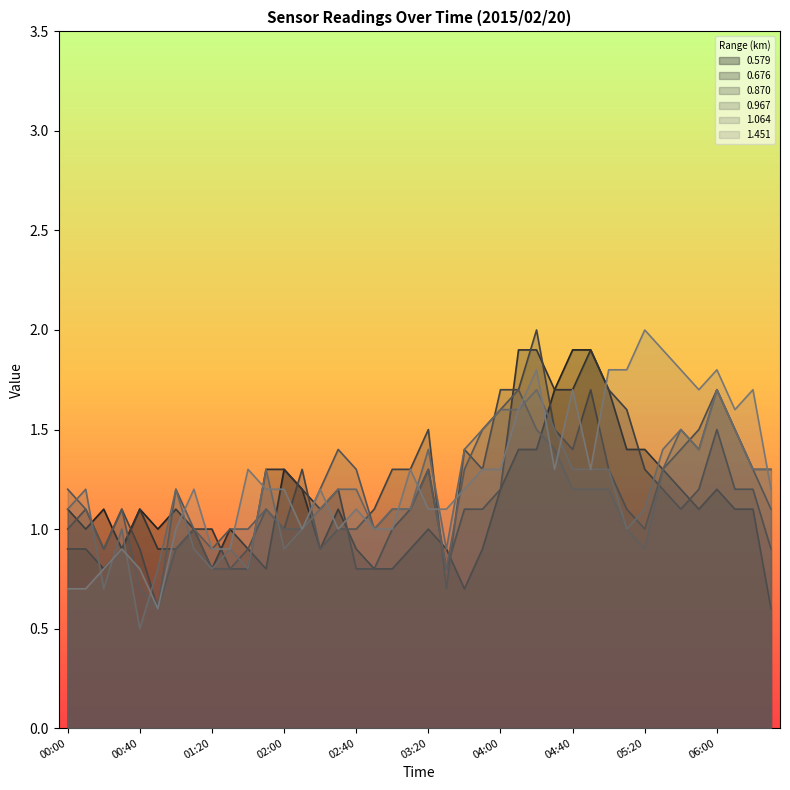

At which label does 1.064 first exceed 1?

00:00